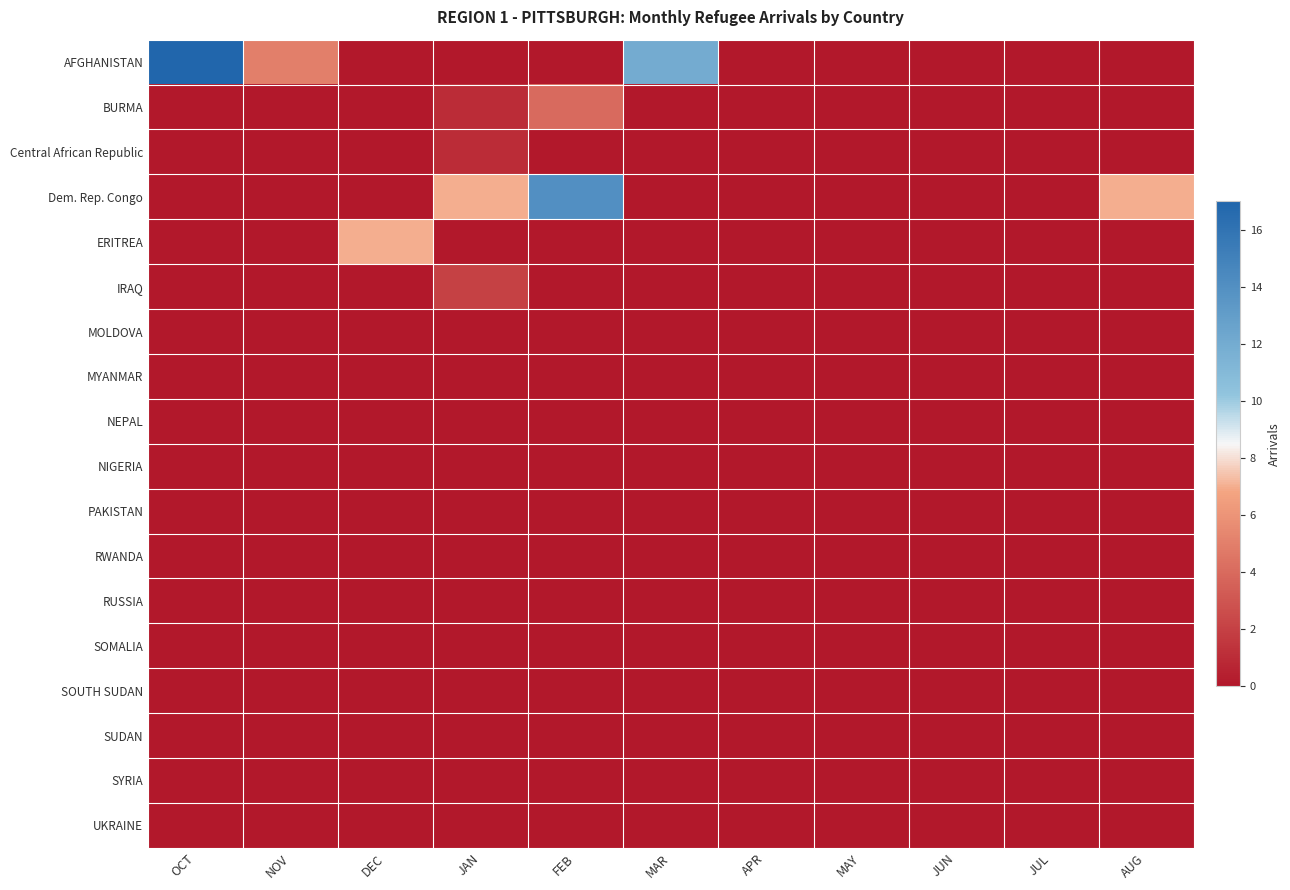

Reading right to left, extract all data points from this chart.

AFGHANISTAN: AUG=0	JUL=0	JUN=0	MAY=0	APR=0	MAR=12	FEB=0	JAN=0	DEC=0	NOV=5	OCT=17
BURMA: AUG=0	JUL=0	JUN=0	MAY=0	APR=0	MAR=0	FEB=4	JAN=1	DEC=0	NOV=0	OCT=0
Central African Republic: AUG=0	JUL=0	JUN=0	MAY=0	APR=0	MAR=0	FEB=0	JAN=1	DEC=0	NOV=0	OCT=0
Dem. Rep. Congo: AUG=7	JUL=0	JUN=0	MAY=0	APR=0	MAR=0	FEB=14	JAN=7	DEC=0	NOV=0	OCT=0
ERITREA: AUG=0	JUL=0	JUN=0	MAY=0	APR=0	MAR=0	FEB=0	JAN=0	DEC=7	NOV=0	OCT=0
IRAQ: AUG=0	JUL=0	JUN=0	MAY=0	APR=0	MAR=0	FEB=0	JAN=2	DEC=0	NOV=0	OCT=0
MOLDOVA: AUG=0	JUL=0	JUN=0	MAY=0	APR=0	MAR=0	FEB=0	JAN=0	DEC=0	NOV=0	OCT=0
MYANMAR: AUG=0	JUL=0	JUN=0	MAY=0	APR=0	MAR=0	FEB=0	JAN=0	DEC=0	NOV=0	OCT=0
NEPAL: AUG=0	JUL=0	JUN=0	MAY=0	APR=0	MAR=0	FEB=0	JAN=0	DEC=0	NOV=0	OCT=0
NIGERIA: AUG=0	JUL=0	JUN=0	MAY=0	APR=0	MAR=0	FEB=0	JAN=0	DEC=0	NOV=0	OCT=0
PAKISTAN: AUG=0	JUL=0	JUN=0	MAY=0	APR=0	MAR=0	FEB=0	JAN=0	DEC=0	NOV=0	OCT=0
RWANDA: AUG=0	JUL=0	JUN=0	MAY=0	APR=0	MAR=0	FEB=0	JAN=0	DEC=0	NOV=0	OCT=0
RUSSIA: AUG=0	JUL=0	JUN=0	MAY=0	APR=0	MAR=0	FEB=0	JAN=0	DEC=0	NOV=0	OCT=0
SOMALIA: AUG=0	JUL=0	JUN=0	MAY=0	APR=0	MAR=0	FEB=0	JAN=0	DEC=0	NOV=0	OCT=0
SOUTH SUDAN: AUG=0	JUL=0	JUN=0	MAY=0	APR=0	MAR=0	FEB=0	JAN=0	DEC=0	NOV=0	OCT=0
SUDAN: AUG=0	JUL=0	JUN=0	MAY=0	APR=0	MAR=0	FEB=0	JAN=0	DEC=0	NOV=0	OCT=0
SYRIA: AUG=0	JUL=0	JUN=0	MAY=0	APR=0	MAR=0	FEB=0	JAN=0	DEC=0	NOV=0	OCT=0
UKRAINE: AUG=0	JUL=0	JUN=0	MAY=0	APR=0	MAR=0	FEB=0	JAN=0	DEC=0	NOV=0	OCT=0